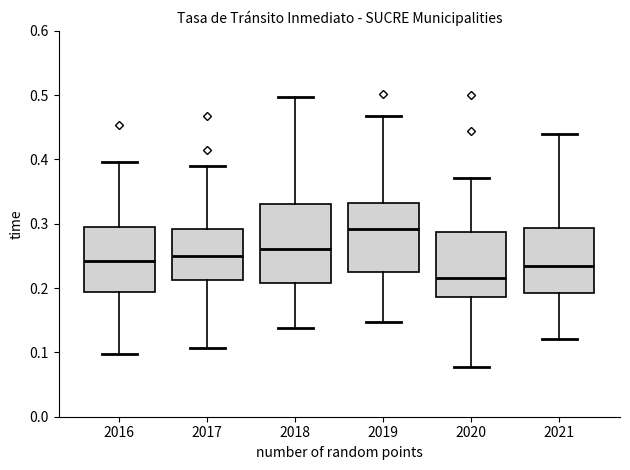

Which box is the tallest, from its lower edge to its upper edge?

2018